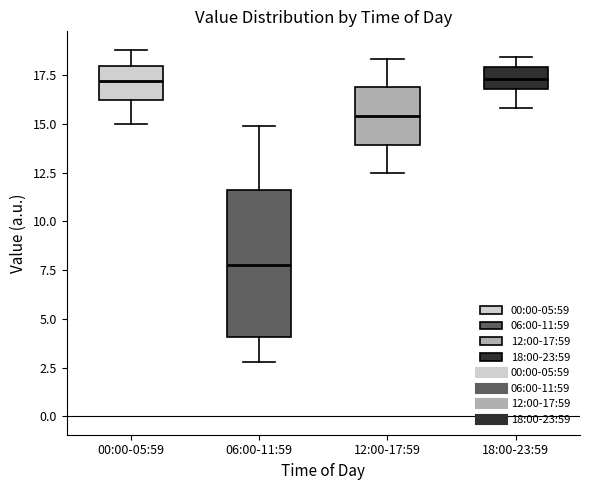

Which box is the tallest, from its lower edge to its upper edge?

06:00-11:59